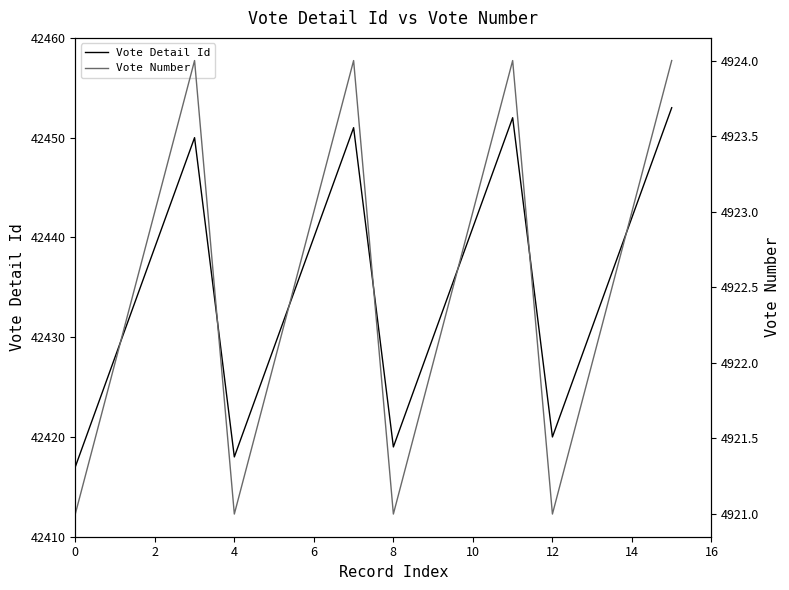

What is the difference between the Vote Detail Id values at 6 and 12?

20